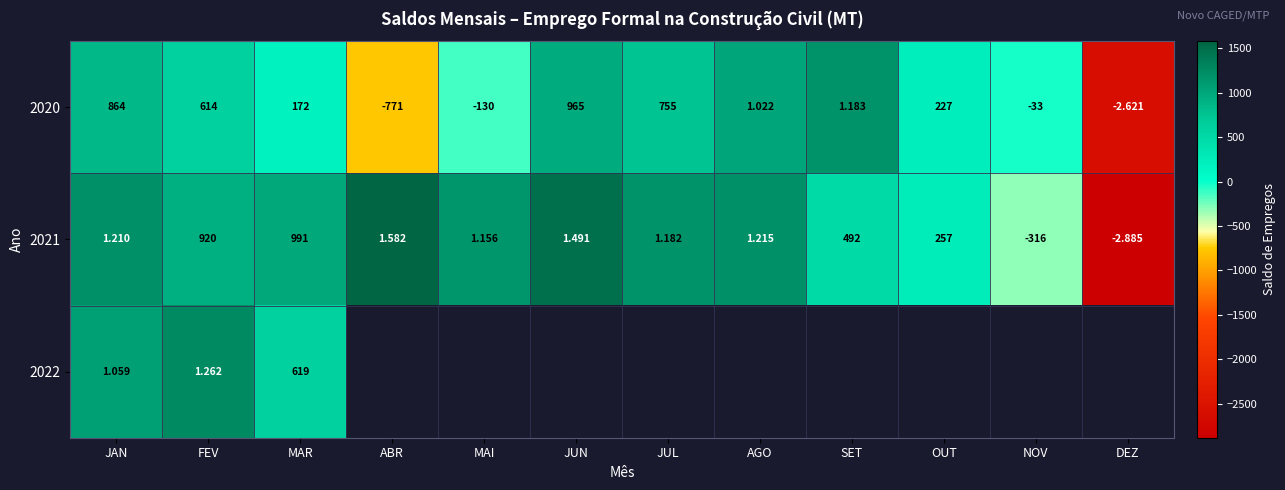

Where does the 2020 series first go above 172?

JAN